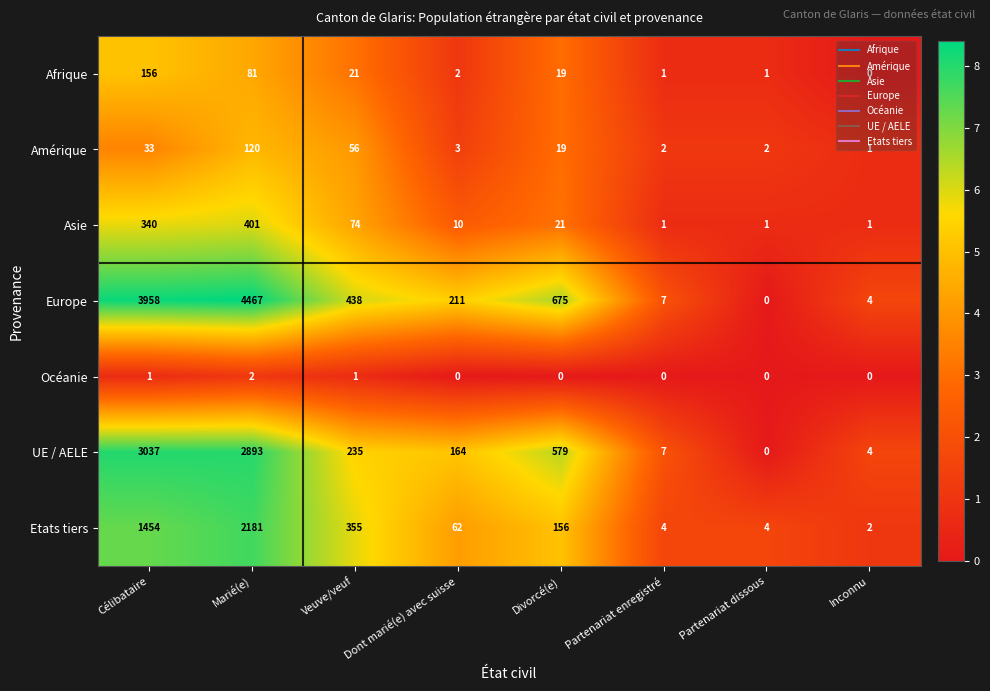

At which category is the sum across all series the highest?

Marié(e)